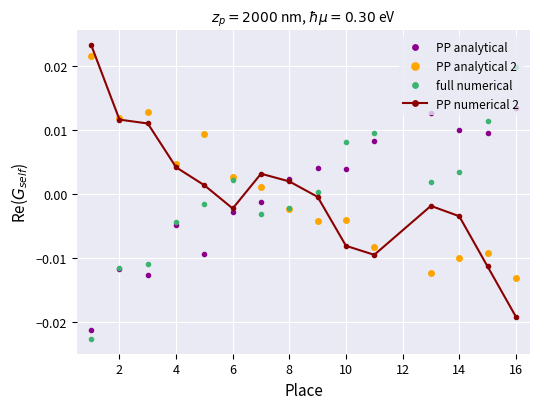

How many positive values does the PP analytical series have?

8